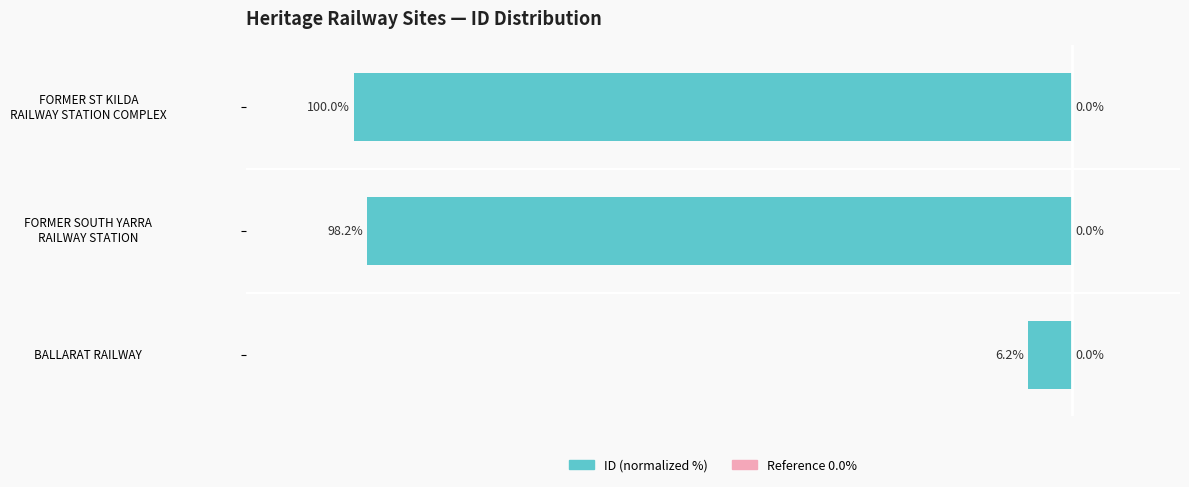

Does the chart contain any negative values?

Yes